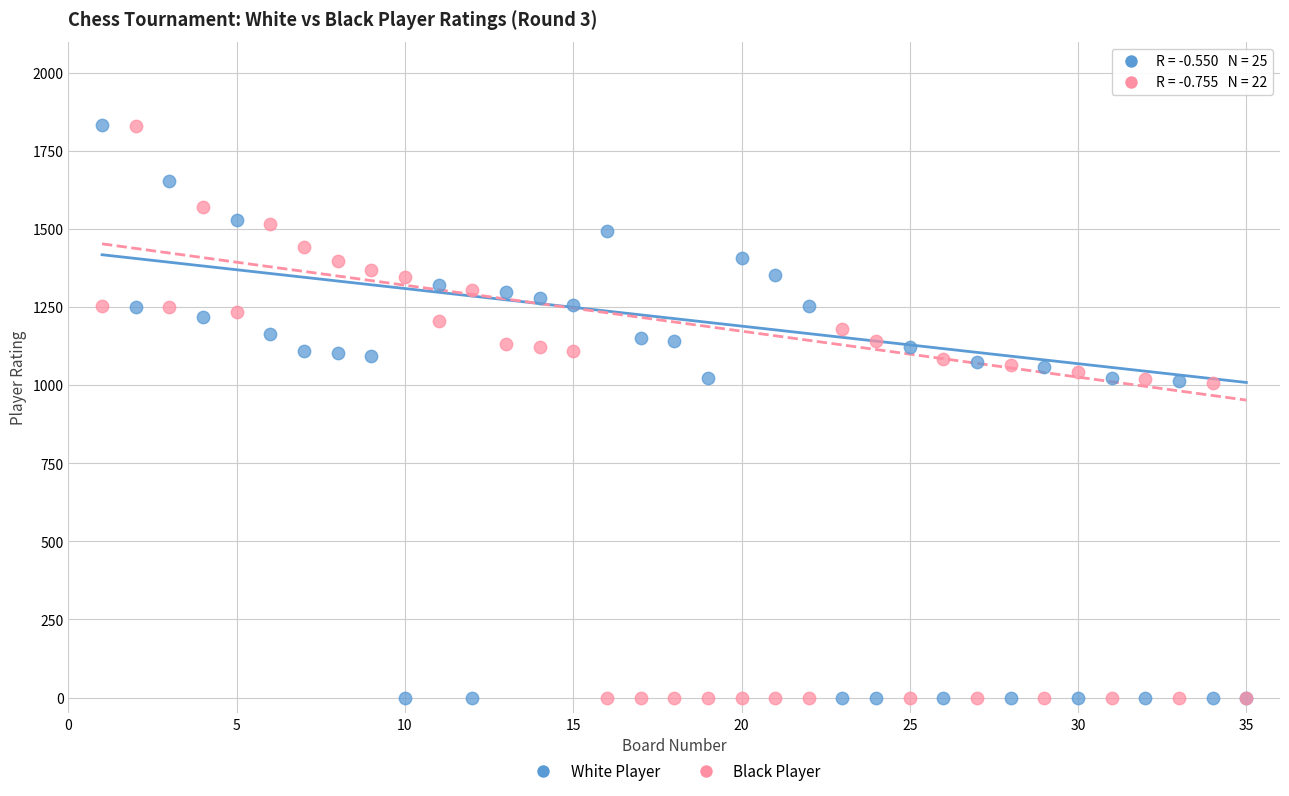

What is the X range (max minus min) for the scatter plot?

34